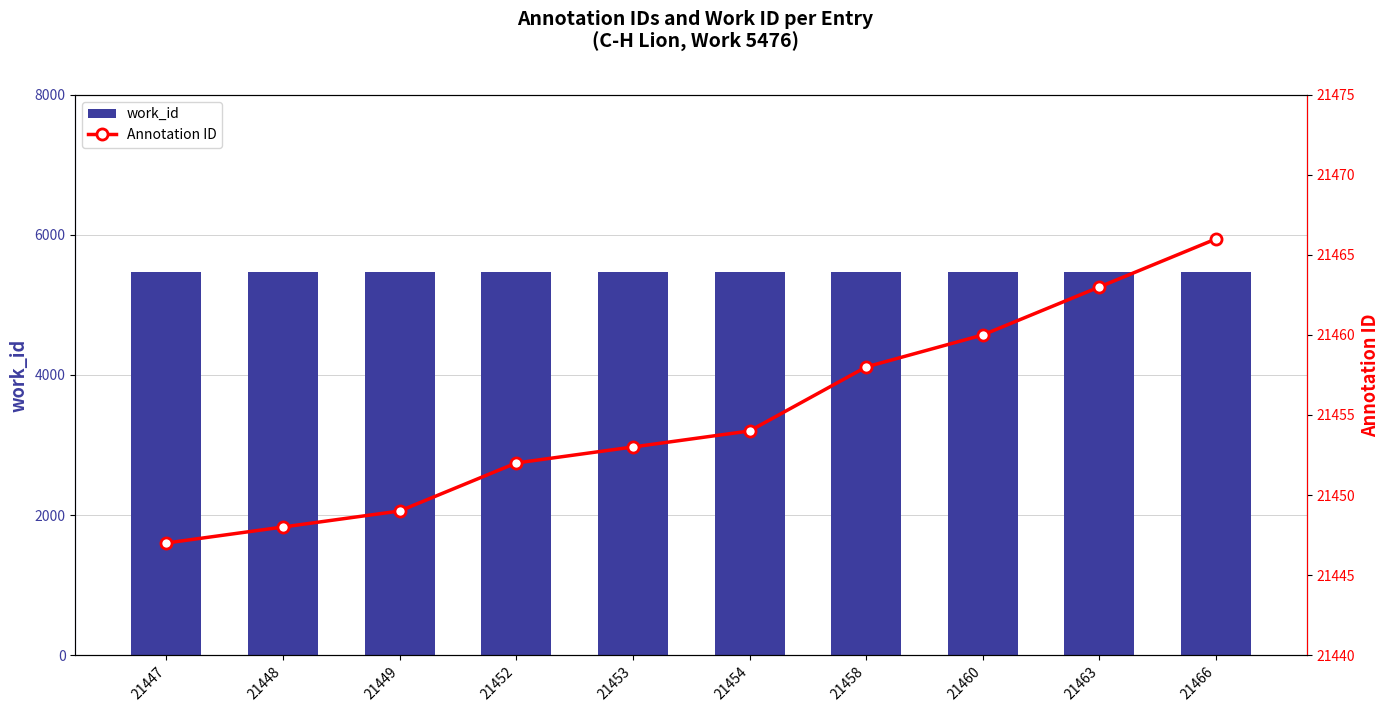

Read the Annotation ID value at 21463, to the nearest 5.

21465